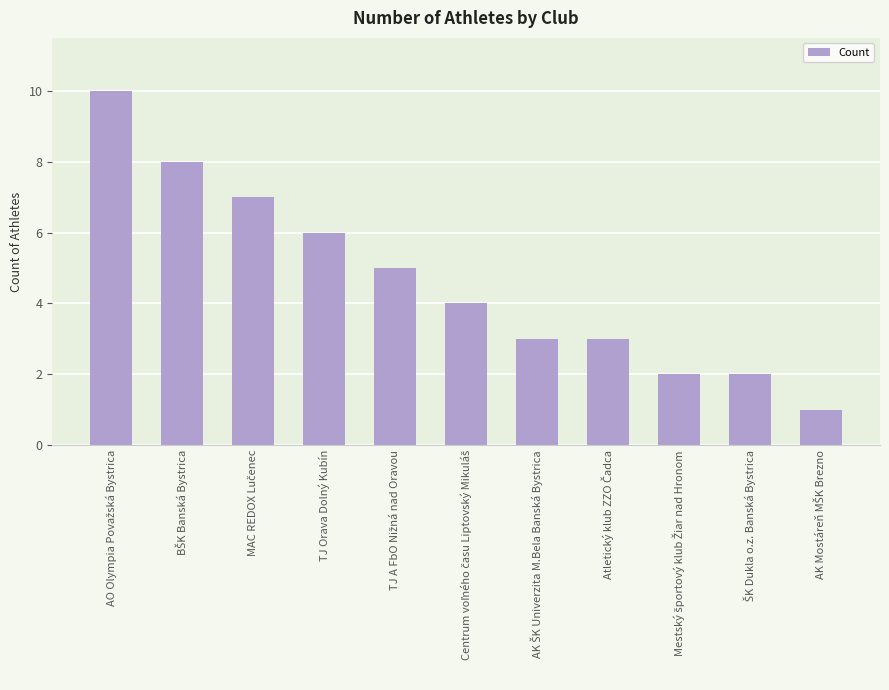

What is the difference between the maximum and minimum values?

9